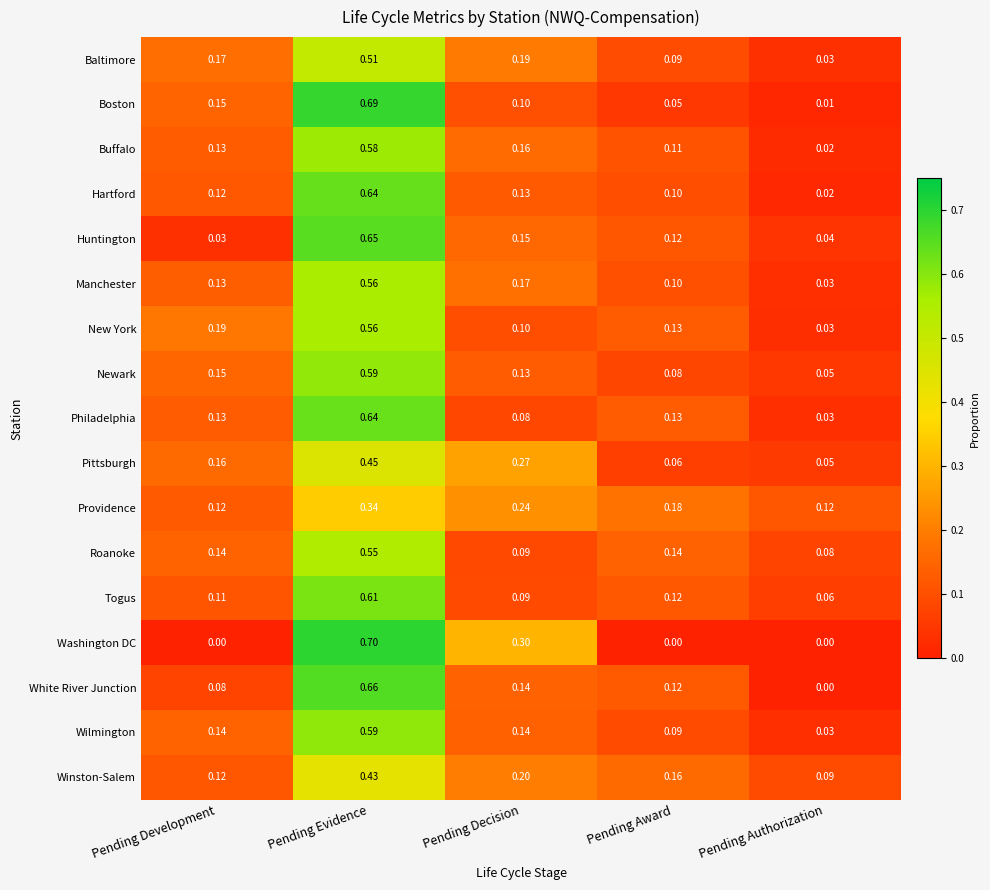

What is the greatest value displayed?

0.7